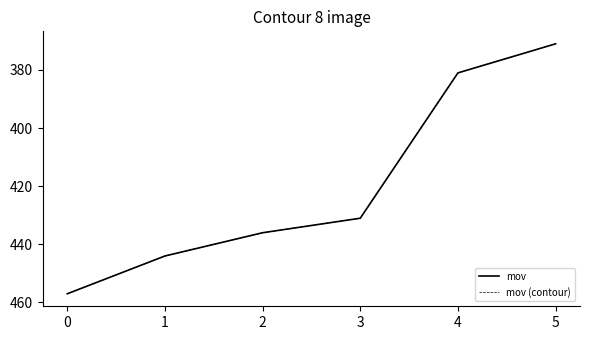

Between 0 and 2, which series saw the biggest shift?

mov